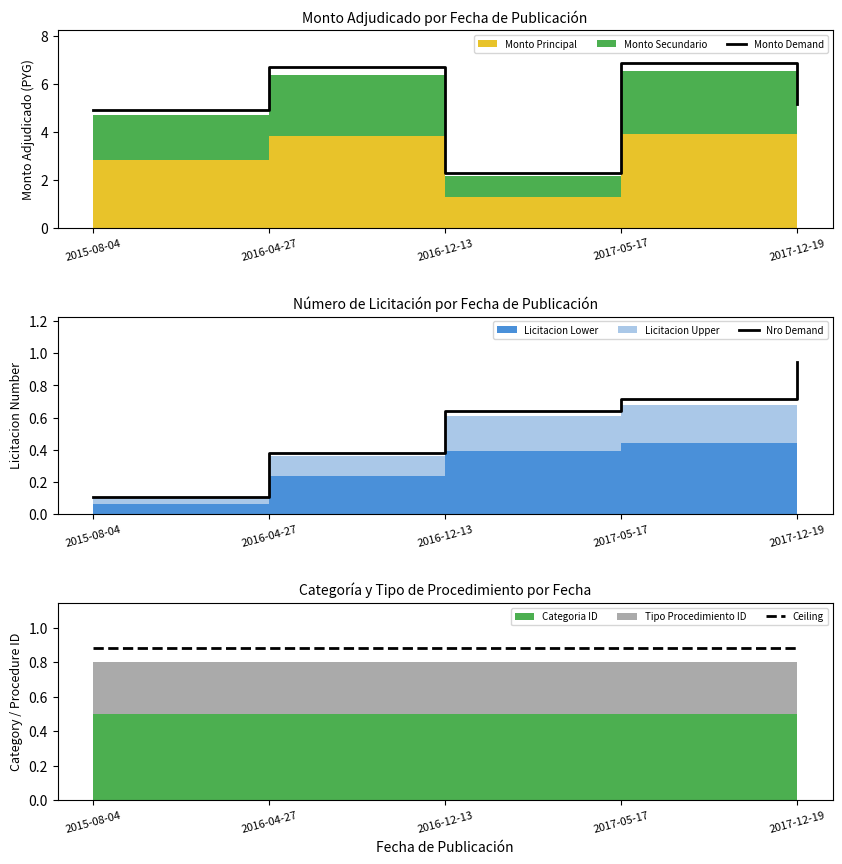

Reading left to right, list all the values displayed in this chart.

Monto Demand: 2015-08-04=4.9	2016-04-27=6.7	2016-12-13=2.3	2017-05-17=6.9	2017-12-19=5.1
Nro Demand: 2015-08-04=0.1	2016-04-27=0.4	2016-12-13=0.6	2017-05-17=0.7	2017-12-19=0.9
Ceiling: 2015-08-04=0.9	2016-04-27=0.9	2016-12-13=0.9	2017-05-17=0.9	2017-12-19=0.9